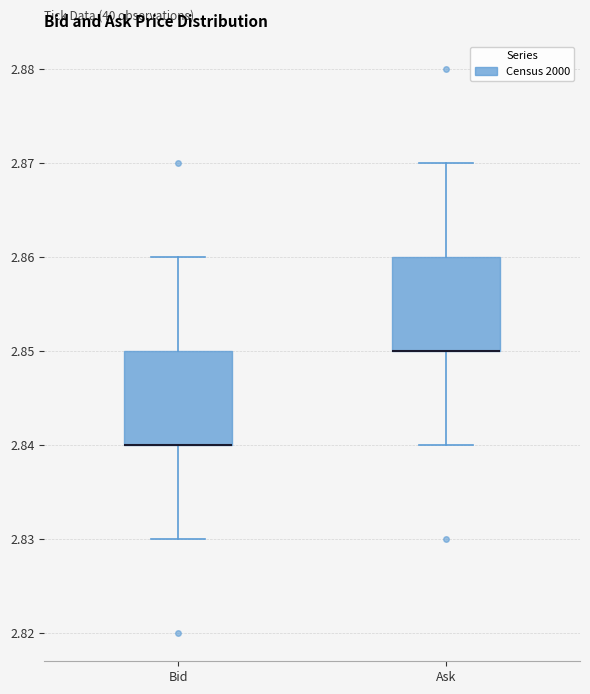

Reading left to right, read every box against the y-axis: the position of its median line, the range the box covers, and the ends of its whiskers. The values are not printed on the chart, so give them approximately, as read against the axis.

Bid: median 2.84 (drawn on the box's lower edge), box 2.84 to 2.85, whiskers 2.83 to 2.86
Ask: median 2.85 (drawn on the box's lower edge), box 2.85 to 2.86, whiskers 2.84 to 2.87